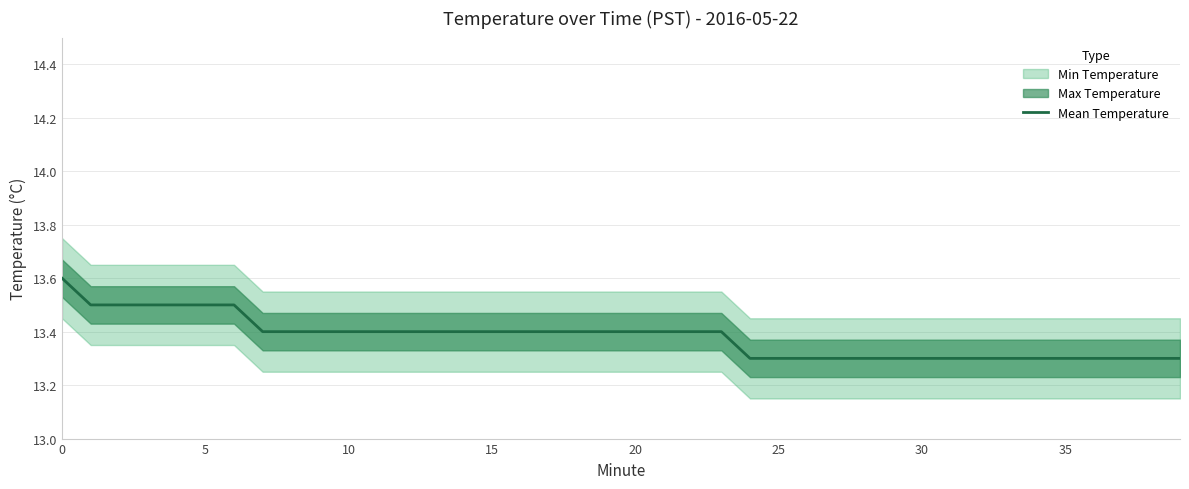

What is the average value?

13.4